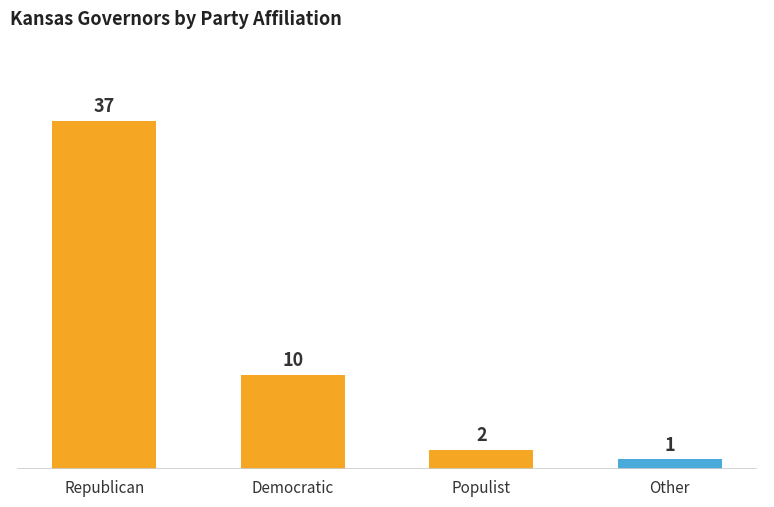

At which label is the value closest to 19?

Democratic